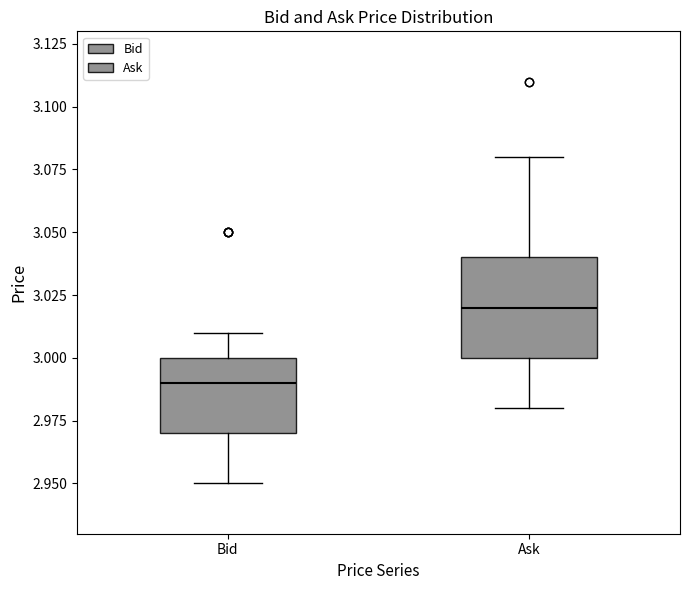

Reading left to right, transcribe this box plot: for each box, give where its median line is, the range the box spans, and where its two whiskers end, as read against the y-axis. The values are not printed on the chart, so give them approximately, as read against the axis.

Bid: median 2.99, box 2.97 to 3.00, whiskers 2.95 to 3.01
Ask: median 3.02, box 3.00 to 3.04, whiskers 2.98 to 3.08